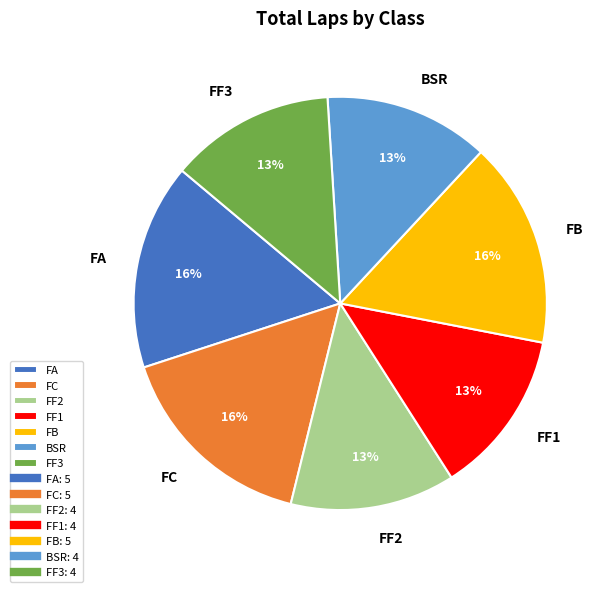

To the nearest percent, what is the combined percentage of FF2 and FF3?

26%